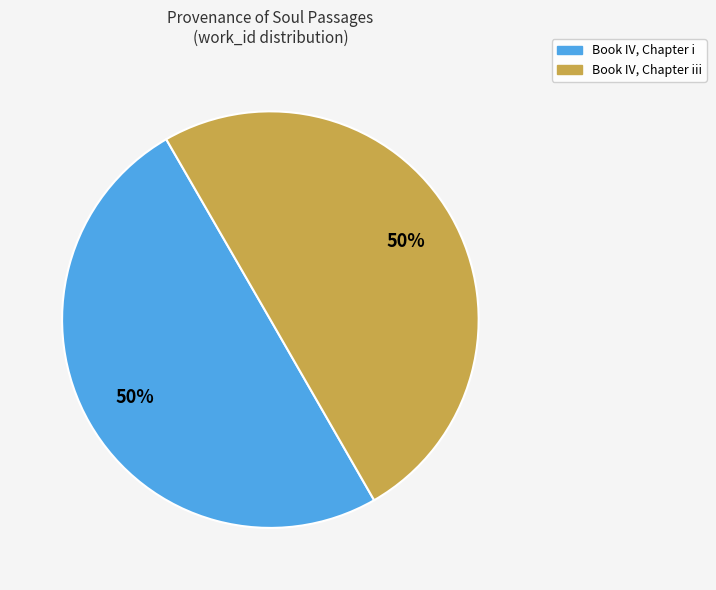

To the nearest percent, what is the average slice percentage?

50%